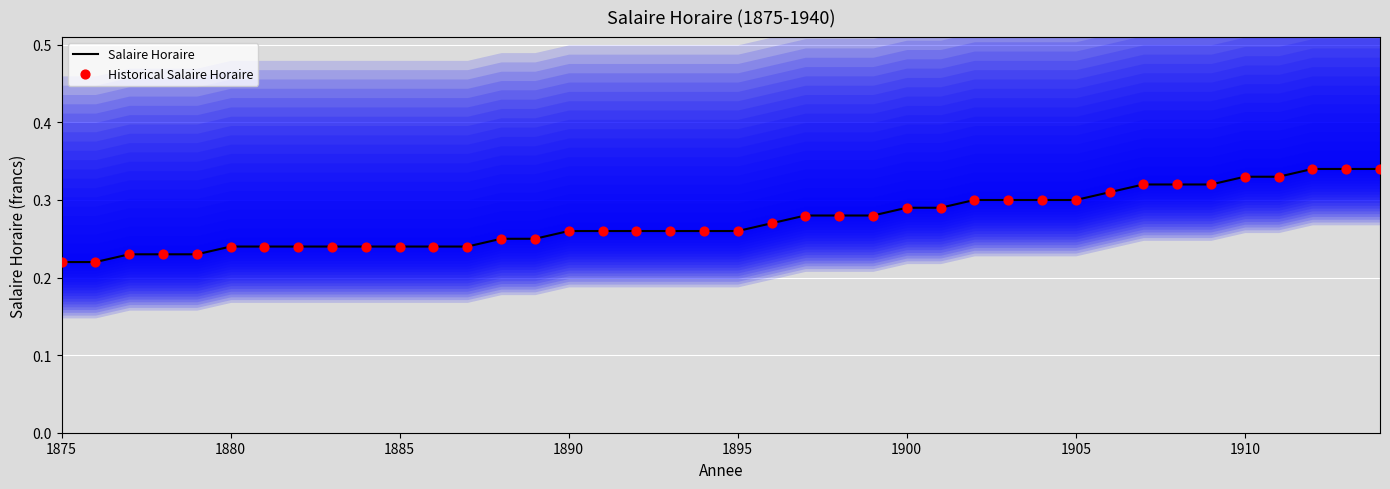

Which series reaches the minimum Y coordinate?

Salaire Horaire